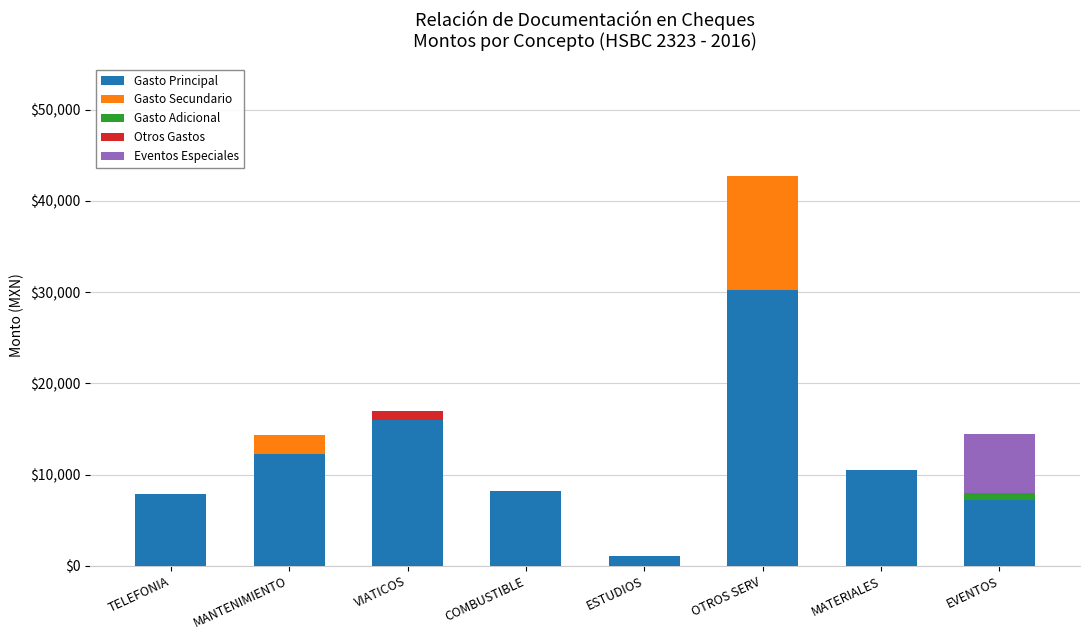

What is the sum of all Gasto Principal values?

93396